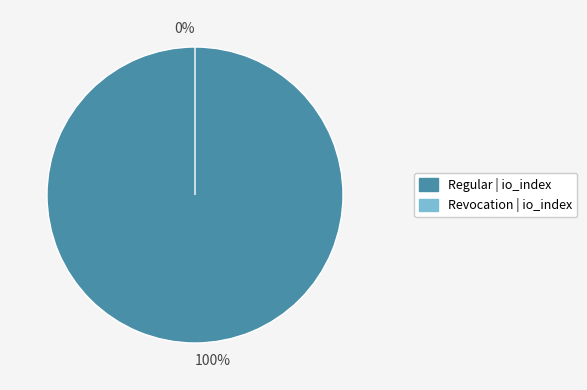

What is the change in value from Regular to Revocation?

-186